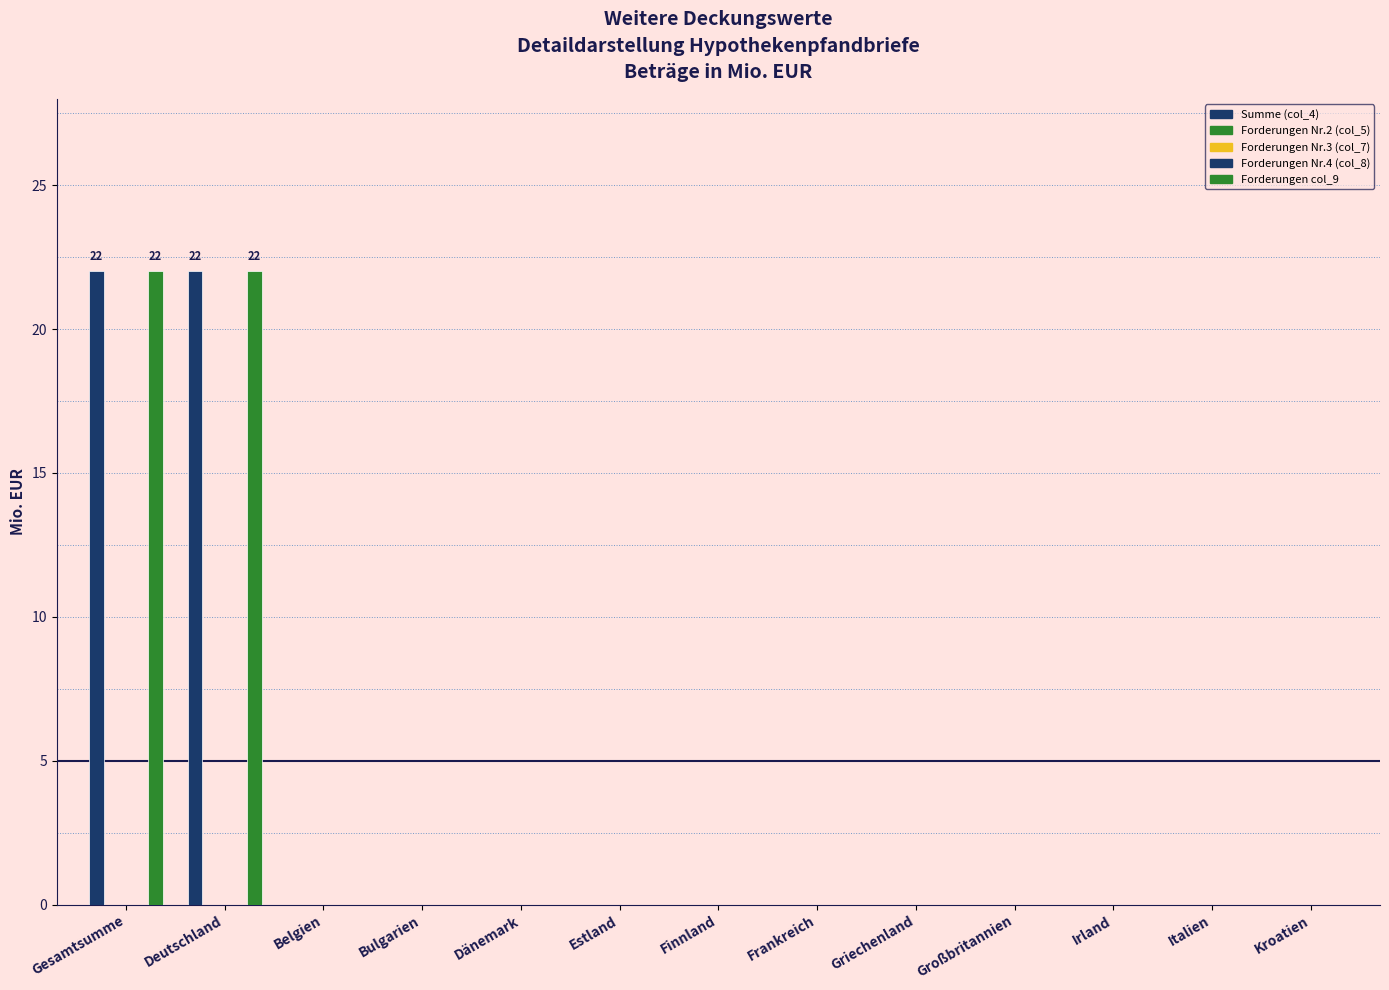

Between Bulgarien and Griechenland, which is larger?

Bulgarien